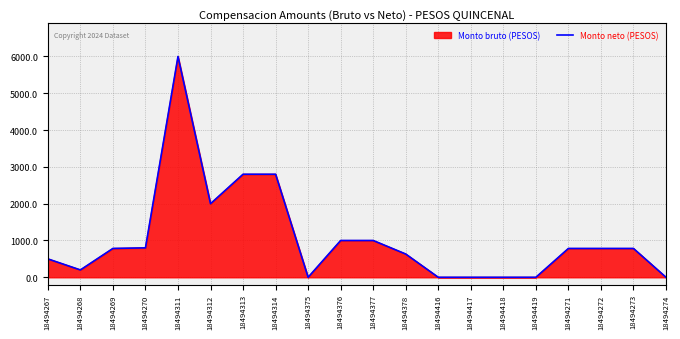

What is the change in value from 18494312 to 18494417?

-2000.0